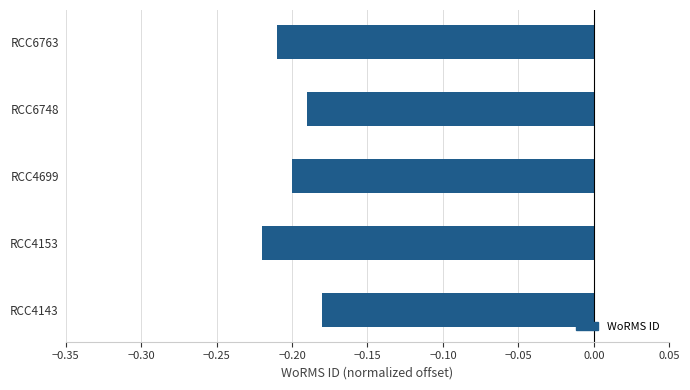

Where is the data nearest to the value 0?

RCC4143